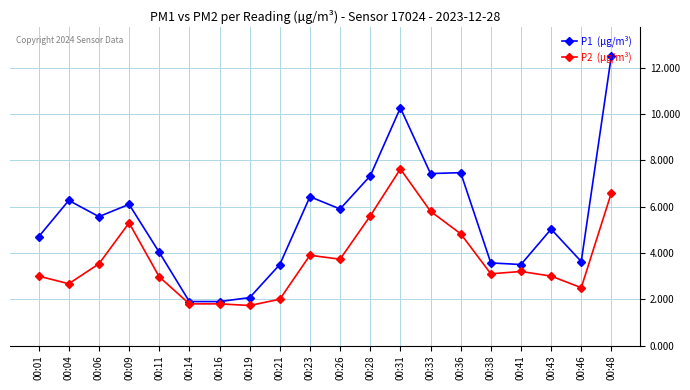

What is the spread (max minus min) of values at 00:19?

0.3